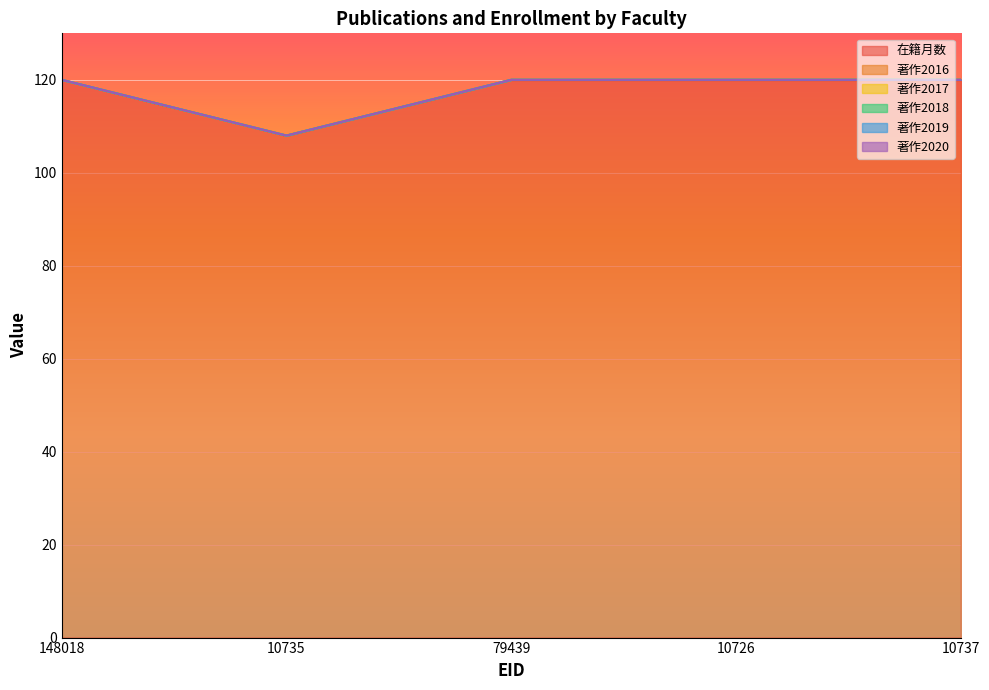

The 在籍月数 series shows 120 at 79439. True or false?

True